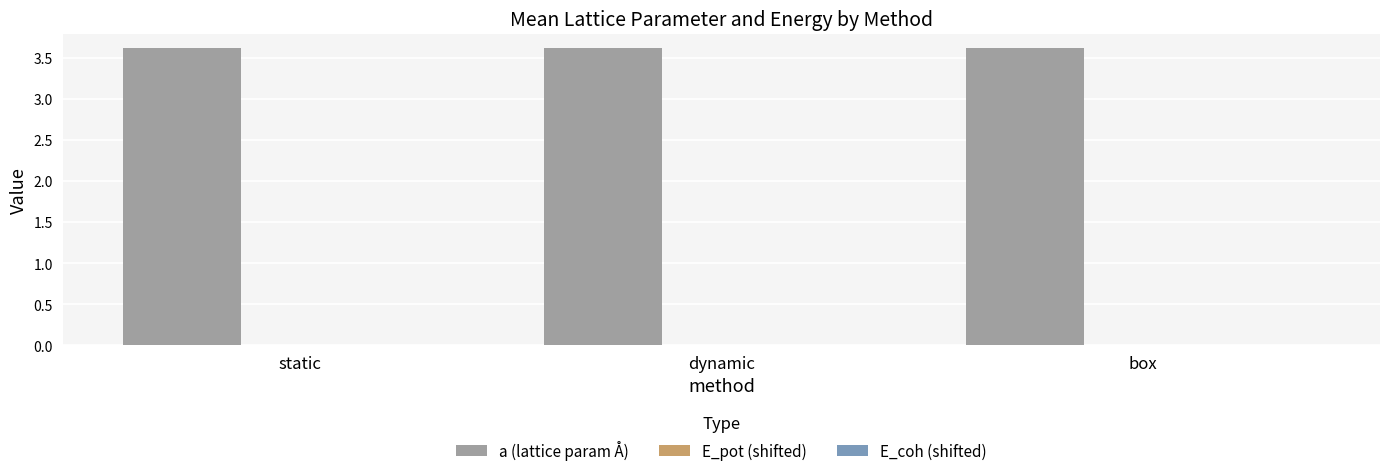

What is the maximum value shown in the chart?

3.6